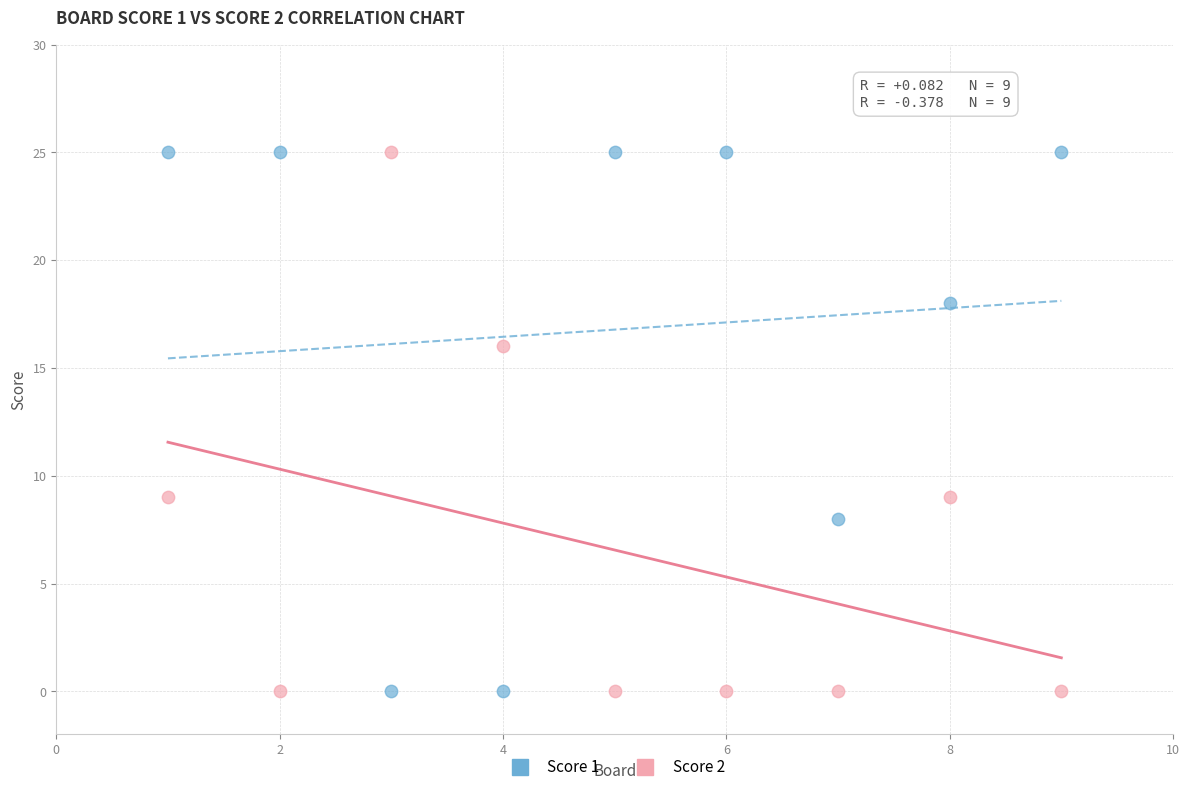

Across all data points, what is the range of X values (max minus min)?

8